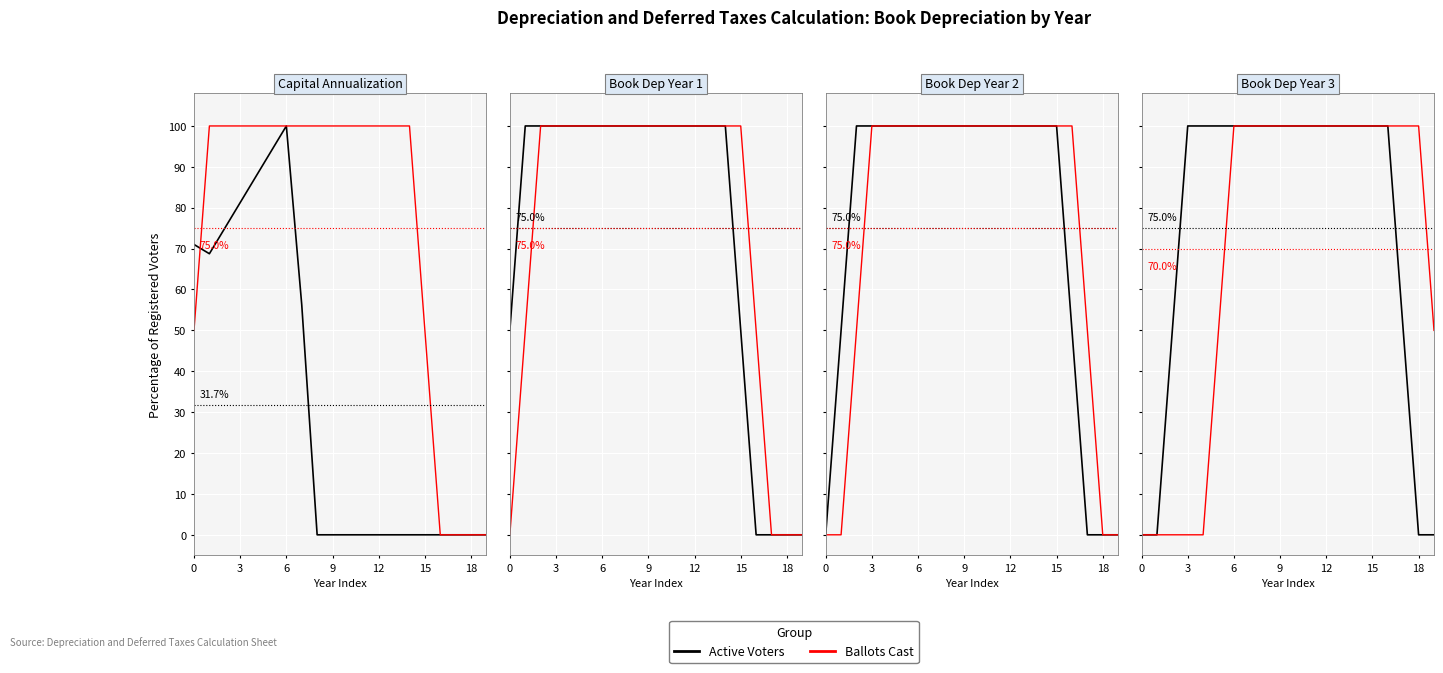

How many lines are shown in the chart?

2